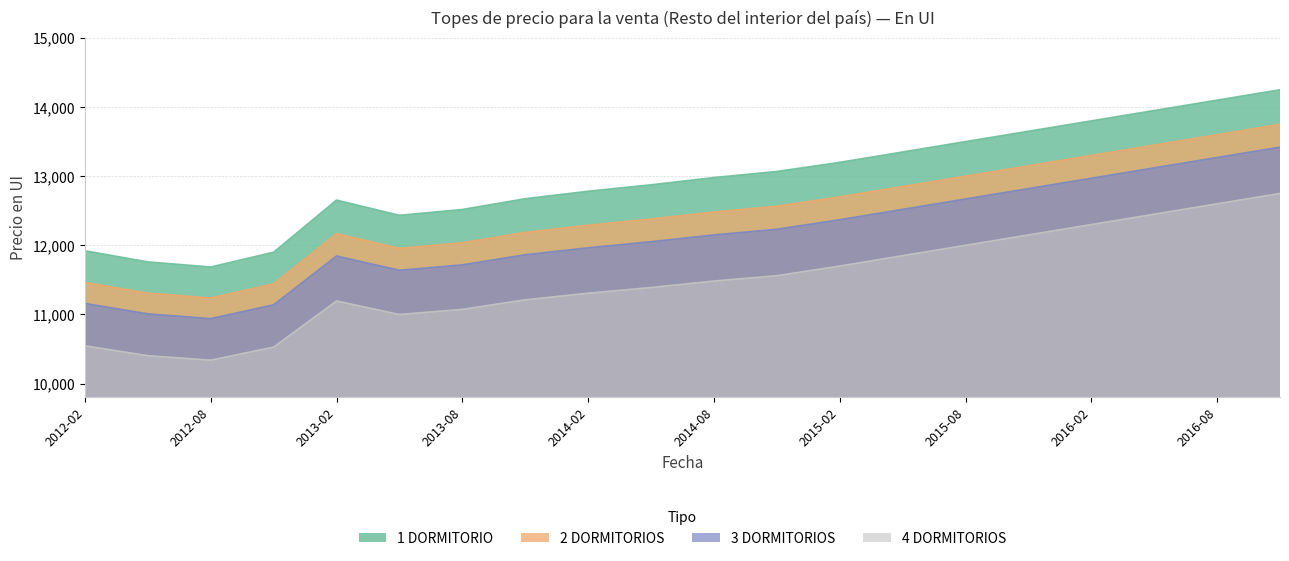

The 2 DORMITORIOS series shows 19252 at 2013-08. True or false?

False